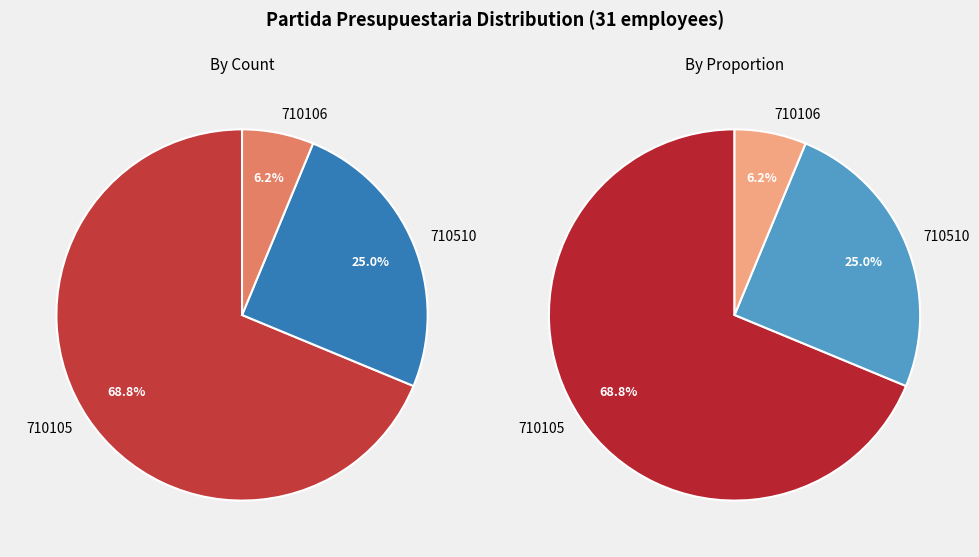

To the nearest percent, what is the combined percentage of 710105 and 710106?

75%